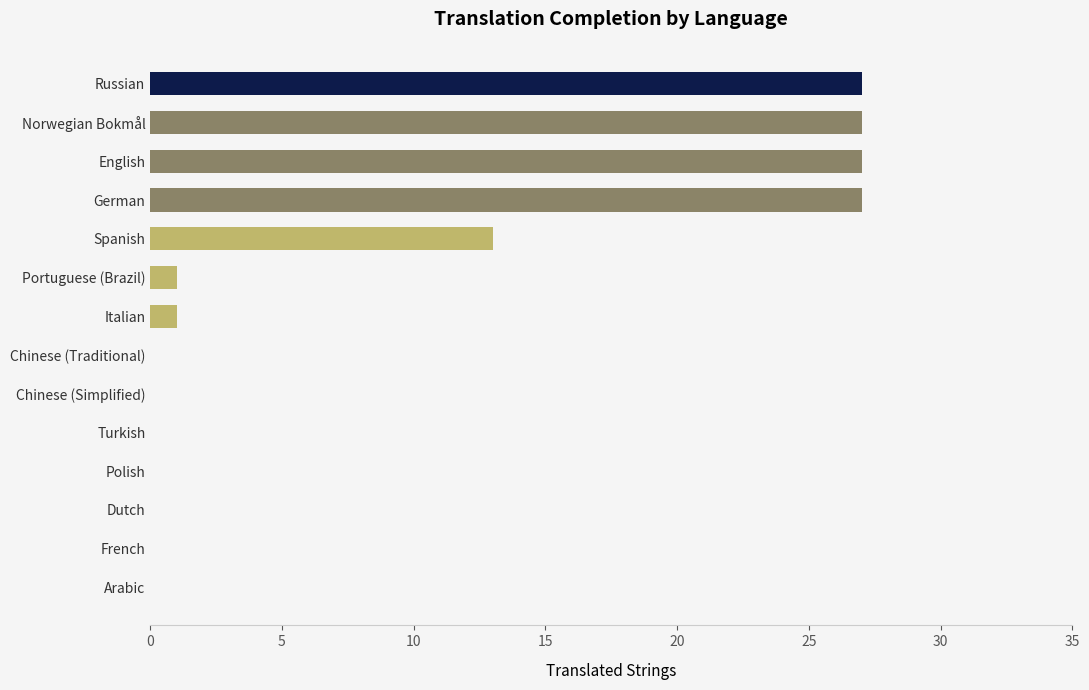

The value at English is 27. True or false?

True